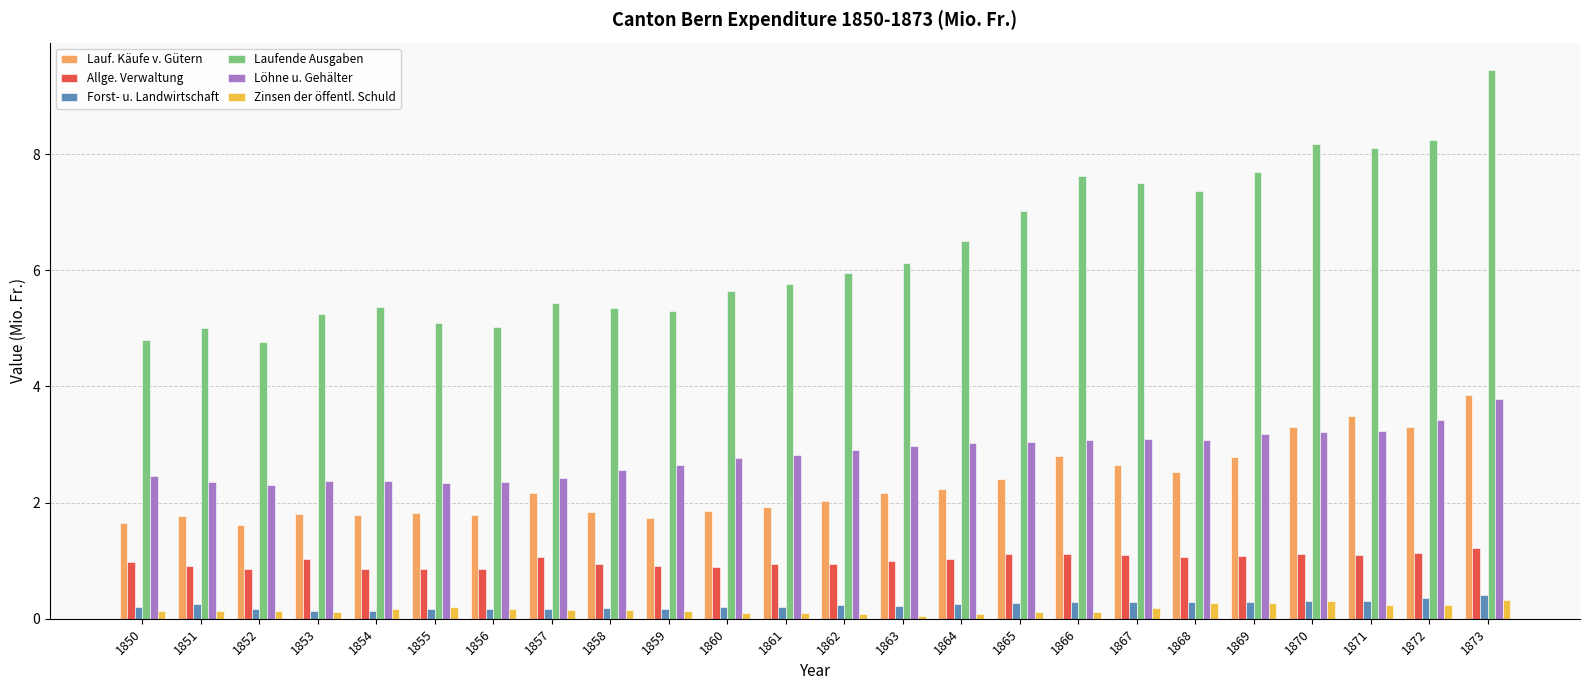

What is the difference between the Zinsen der öffentl. Schuld values at 1871 and 1862?

0.1